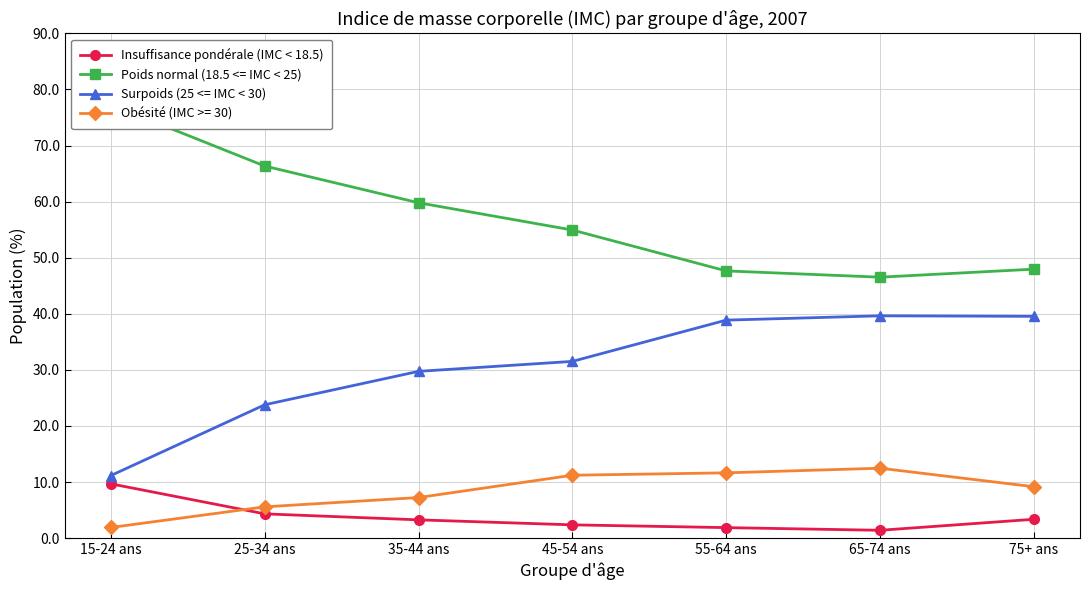

What is the difference between the highest and lowest values at 45-54 ans?

52.6